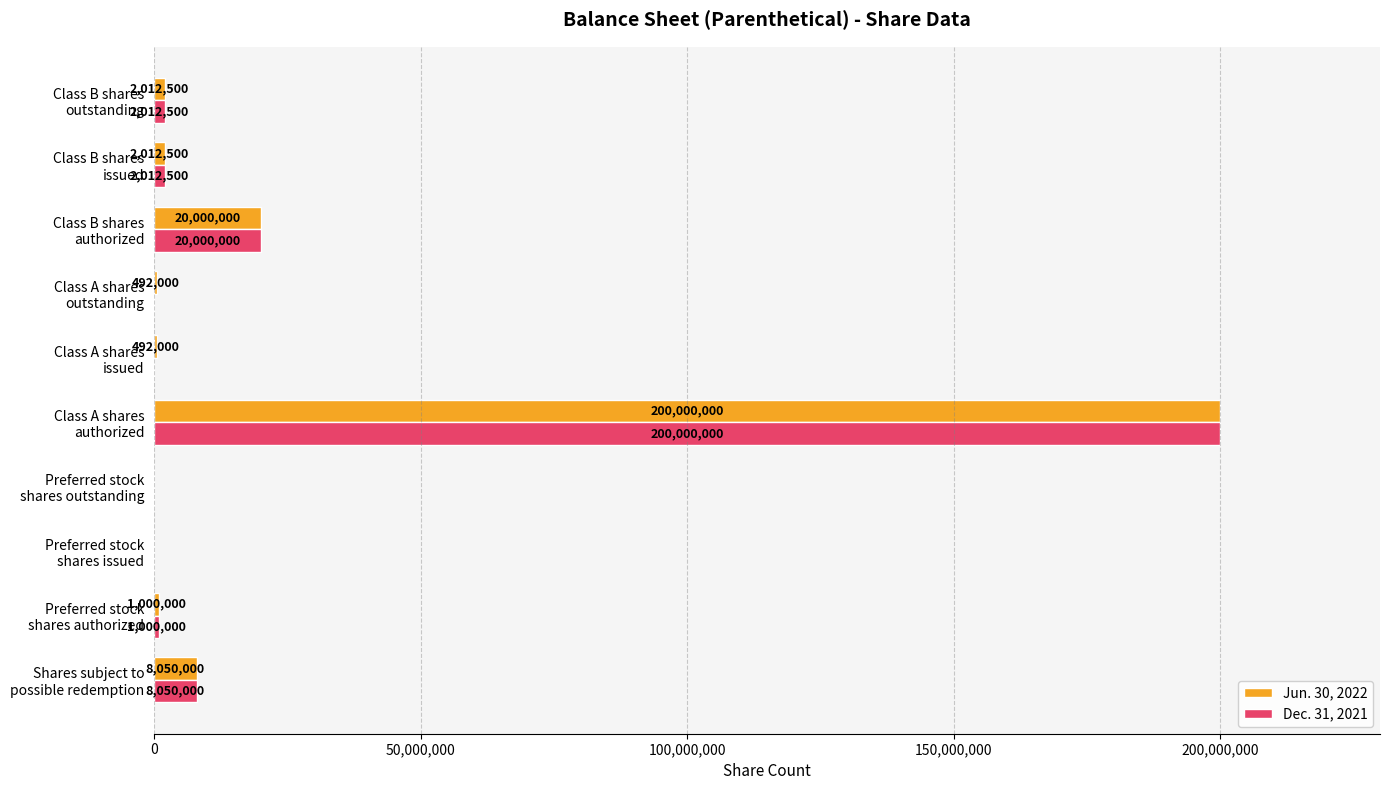

How many positive values does the Jun. 30, 2022 series have?

8